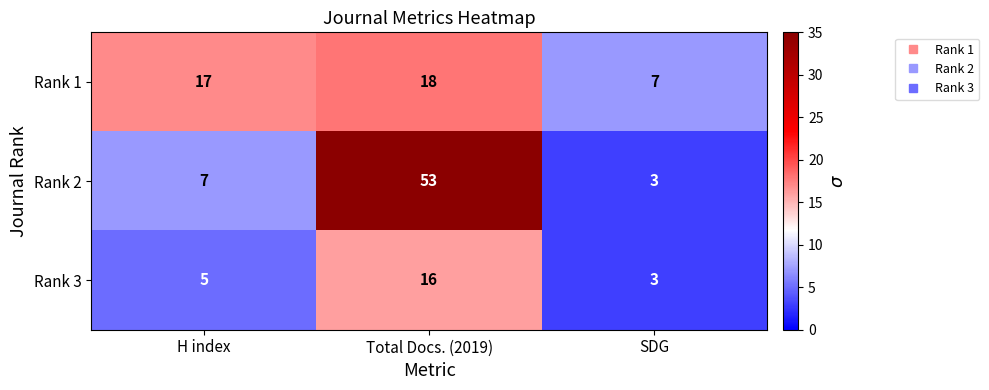

Which label corresponds to the largest value in the chart?

Total Docs. (2019)